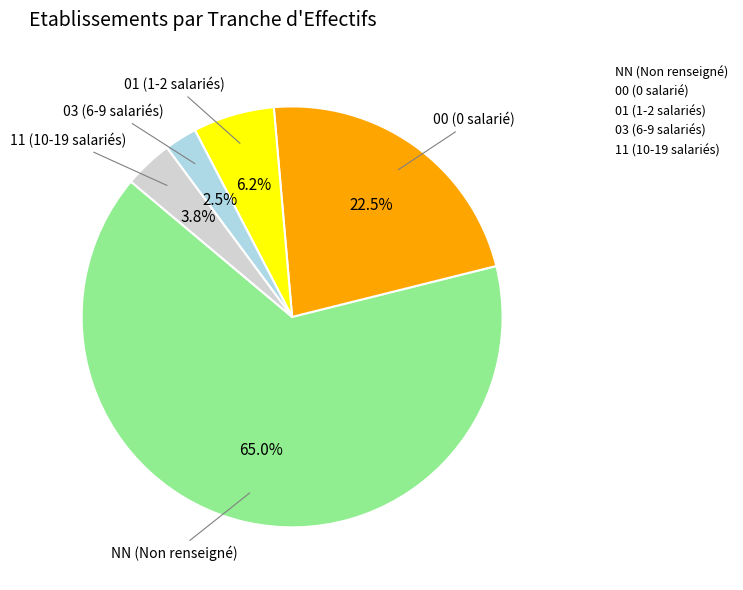

Count the number of slices in the pie.

5